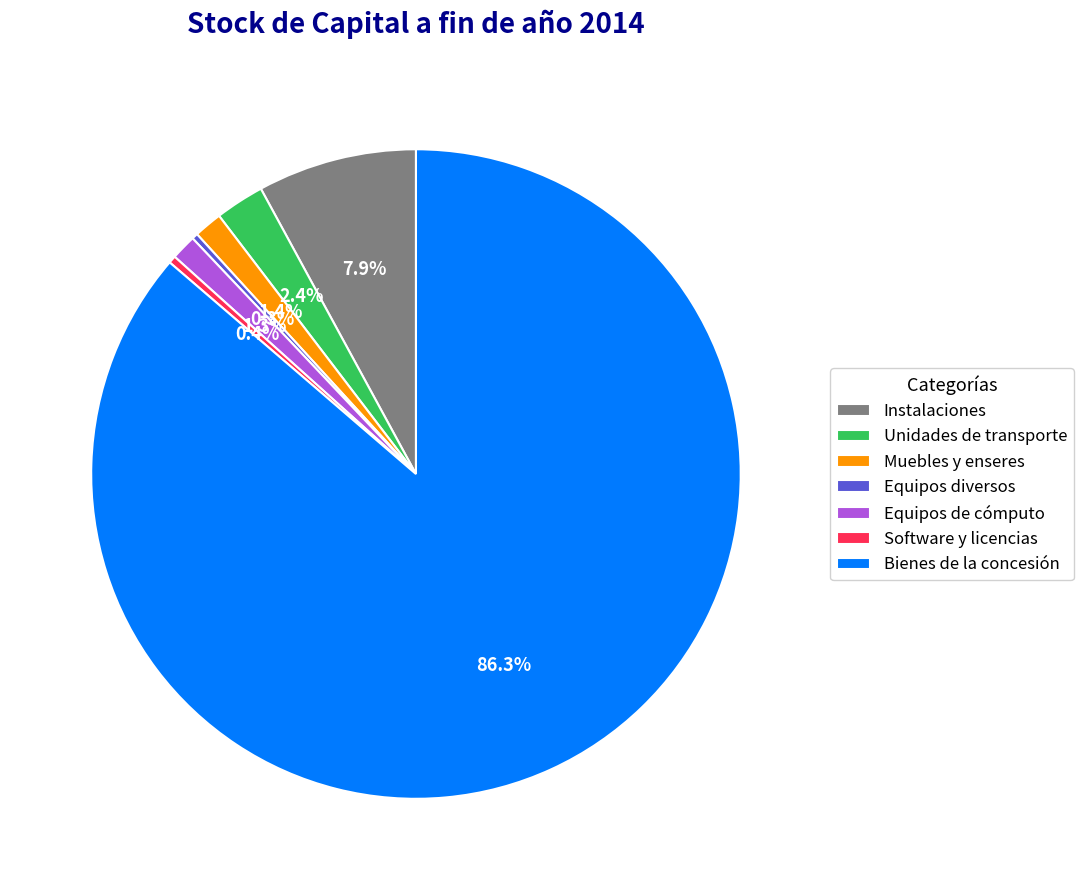

What is the largest slice in the pie chart?

Bienes de la concesión